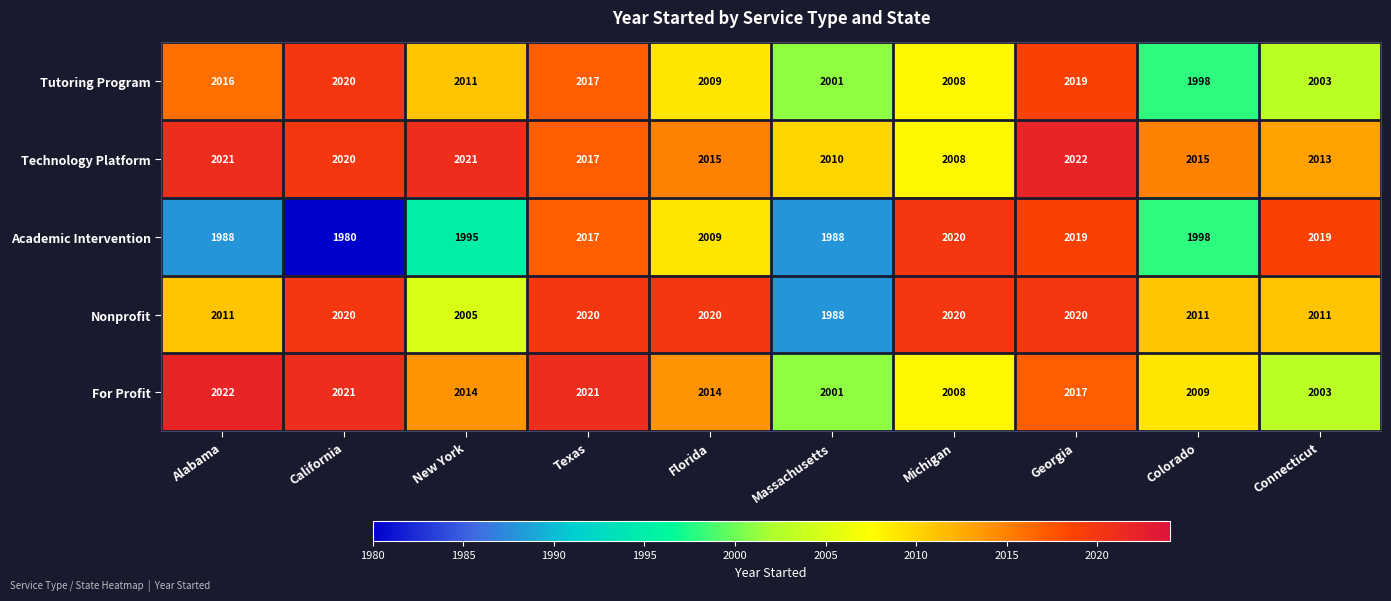

Is it true that Nonprofit equals 2880 at Connecticut?

False